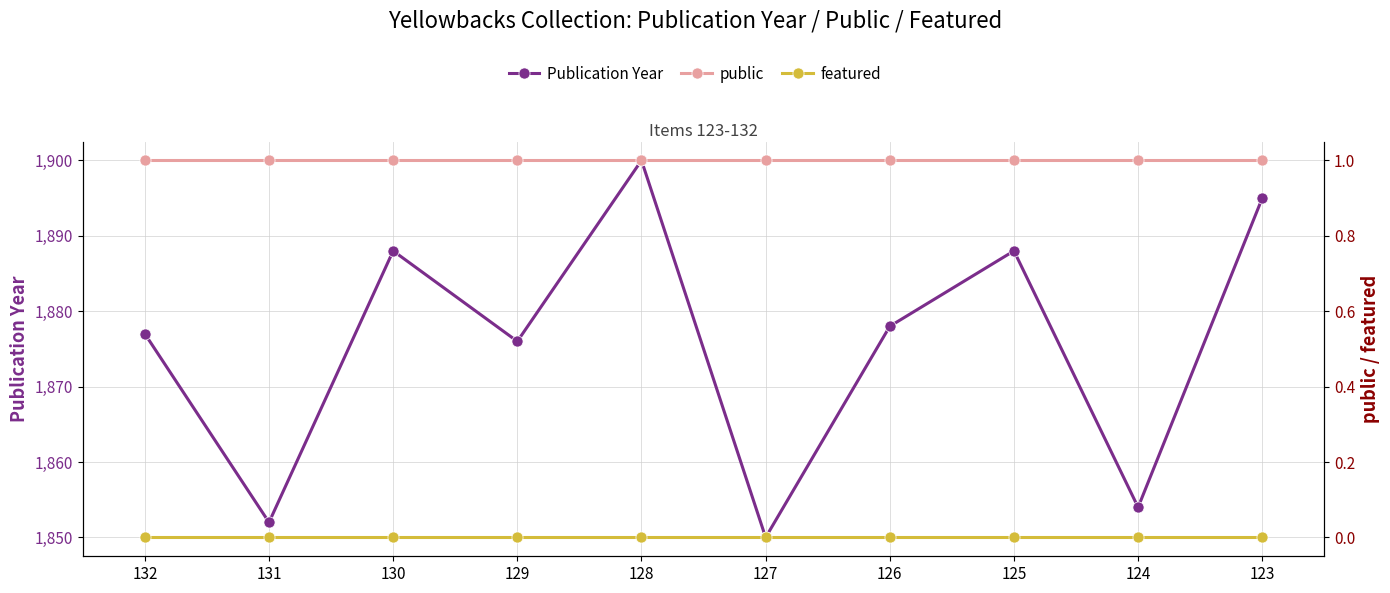

Reading right to left, list all the values displayed in this chart.

Publication Year: 123=1895	124=1854	125=1888	126=1878	127=1850	128=1900	129=1876	130=1888	131=1852	132=1877
public: 123=1	124=1	125=1	126=1	127=1	128=1	129=1	130=1	131=1	132=1
featured: 123=0	124=0	125=0	126=0	127=0	128=0	129=0	130=0	131=0	132=0